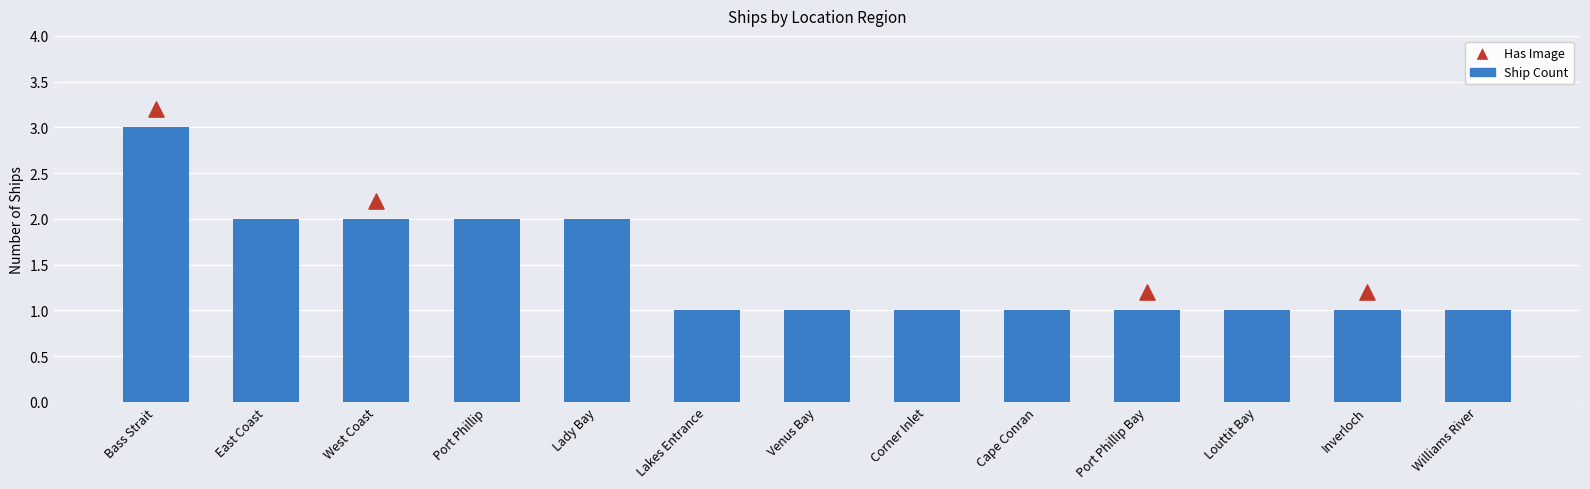

What is the change in value from West Coast to Louttit Bay?

-1